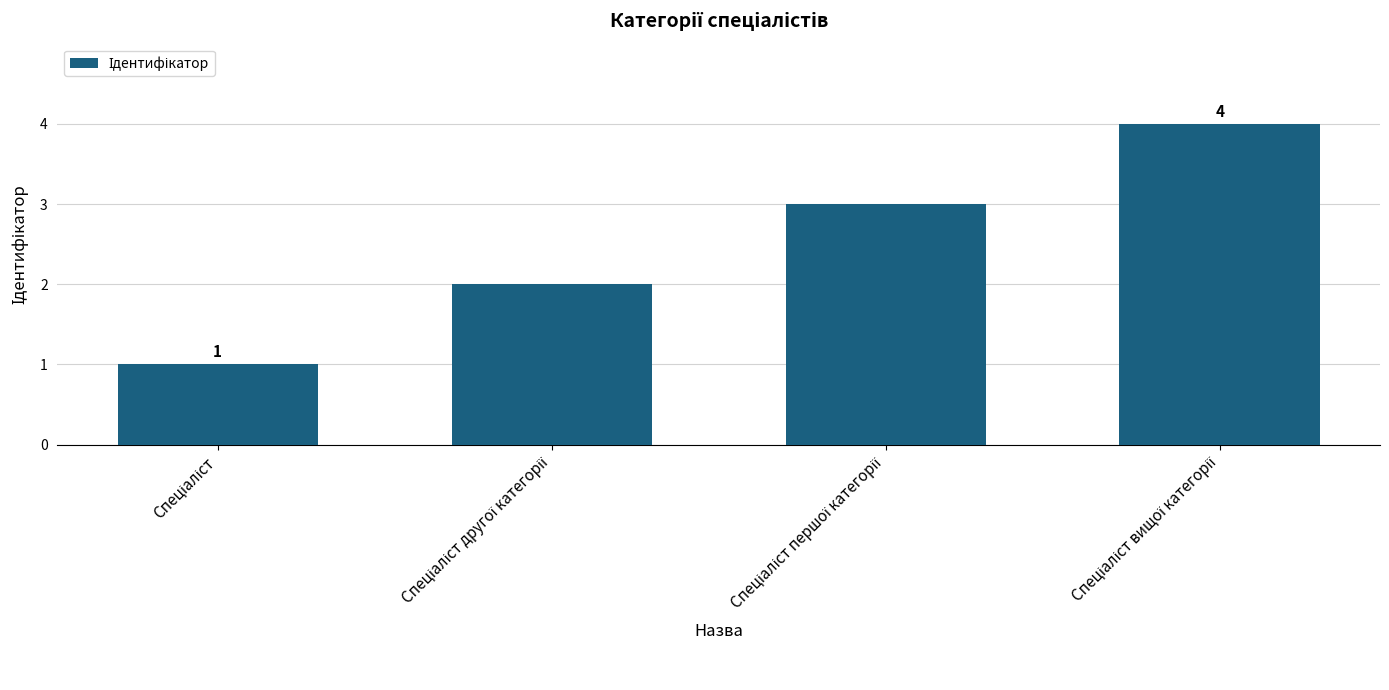

What is the maximum value shown in the chart?

4